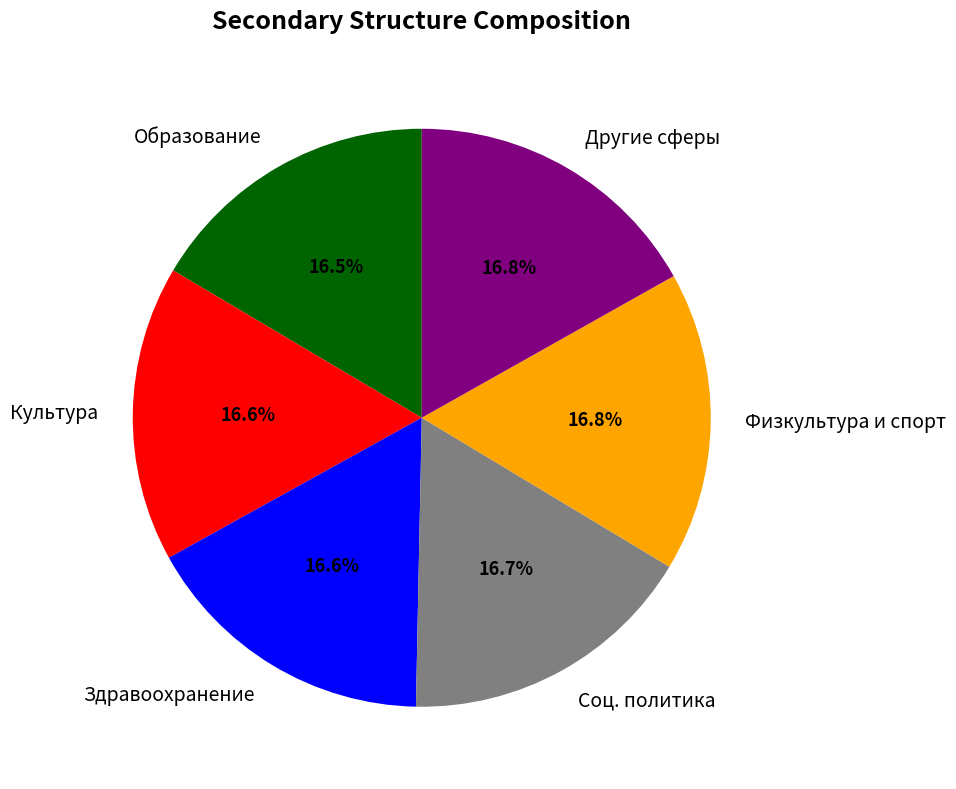

Does Культура account for over 50% of the chart?

No